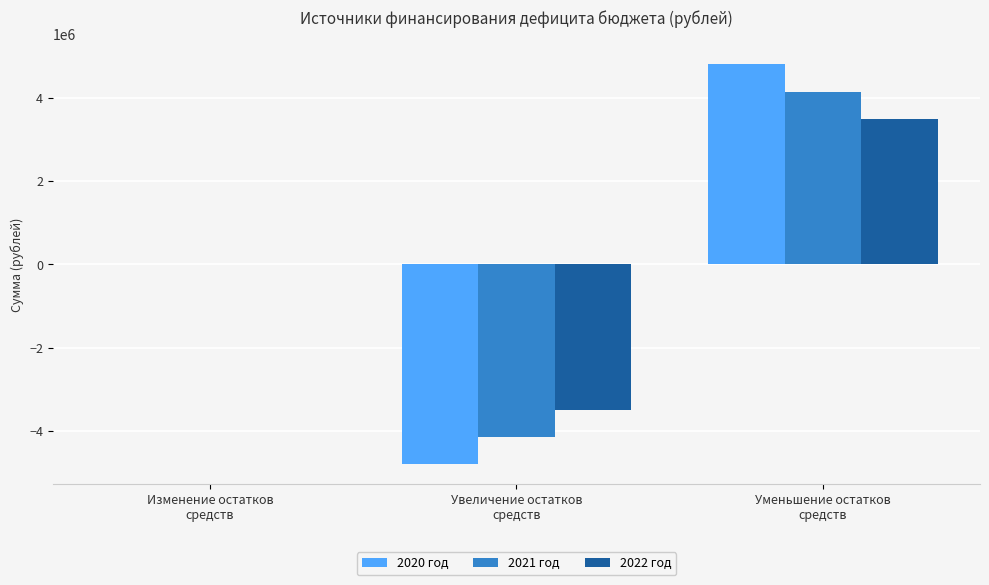

What are all the series names shown in the legend?

2020 год, 2021 год, 2022 год